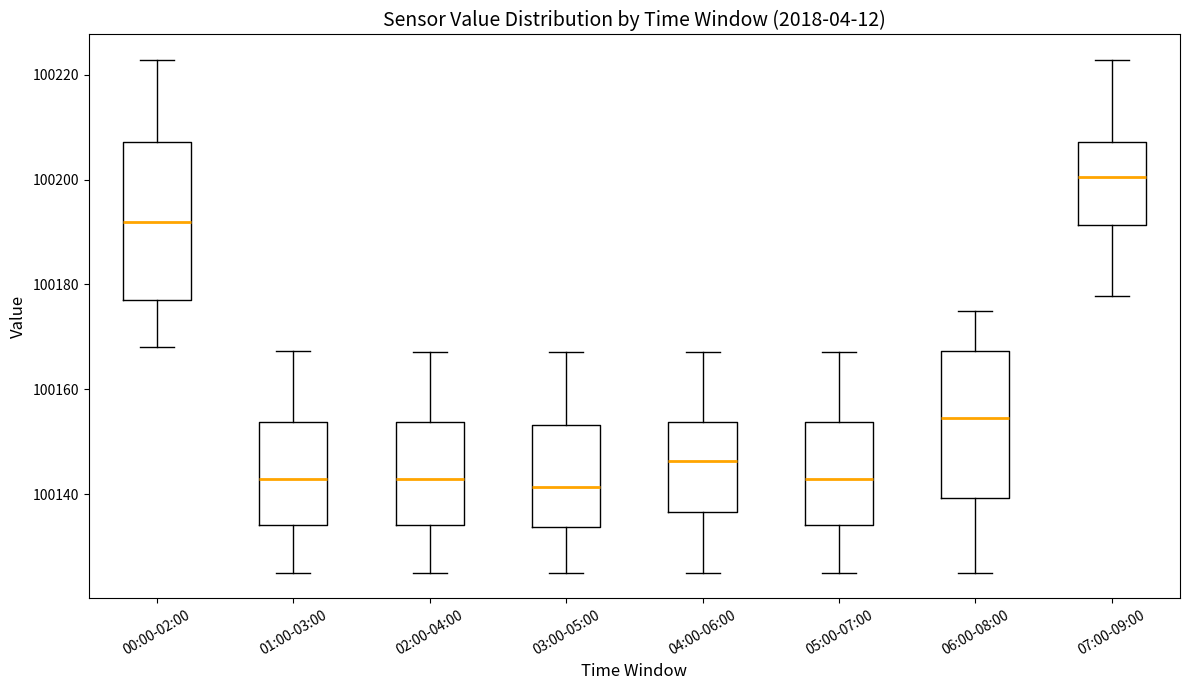

Where is the upper edge of the box for 01:00-03:00 on the y-axis? The values are not printed on the chart, so give them approximately, as read against the axis.

100154